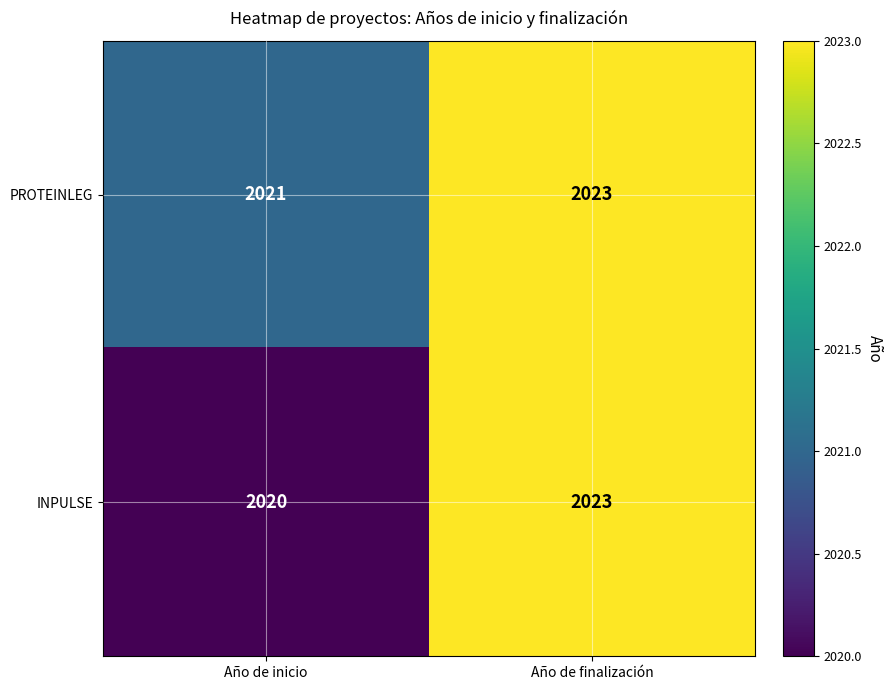

Between Año de inicio and Año de finalización, which series saw the biggest shift?

INPULSE